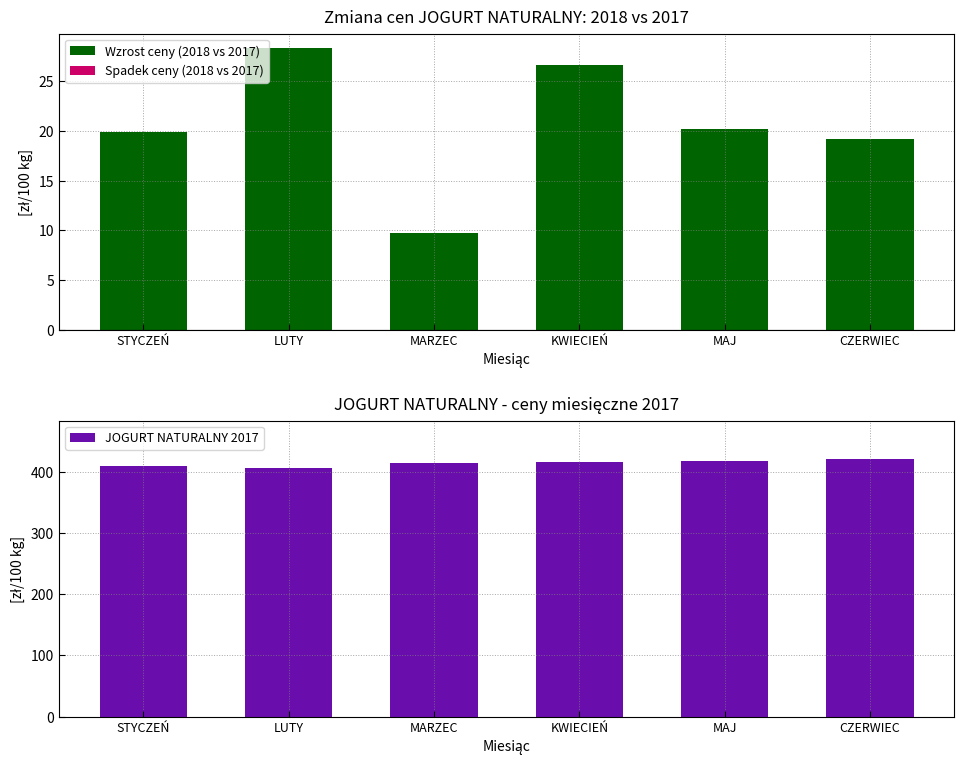

Are the bars grouped side by side (vs. stacked)?

Yes